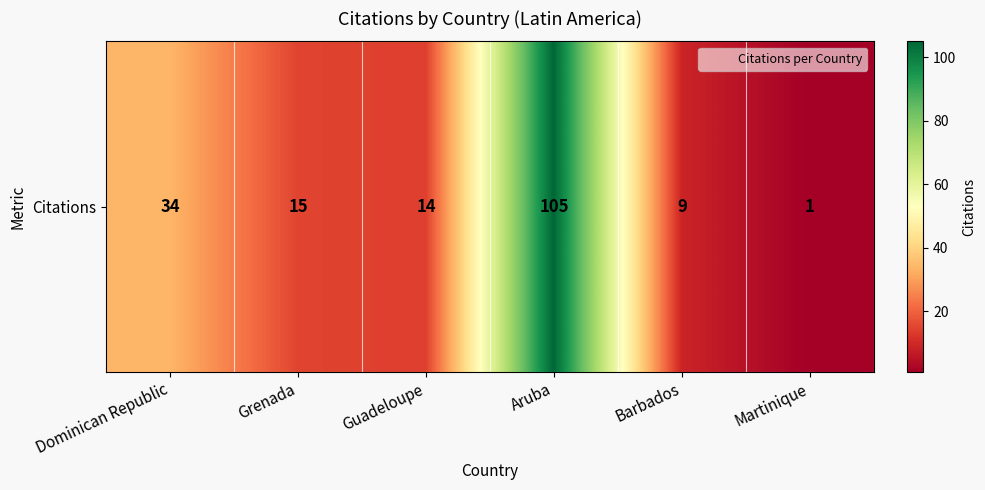

Approximately how many times larger is the value at Barbados compared to Grenada?

0.6